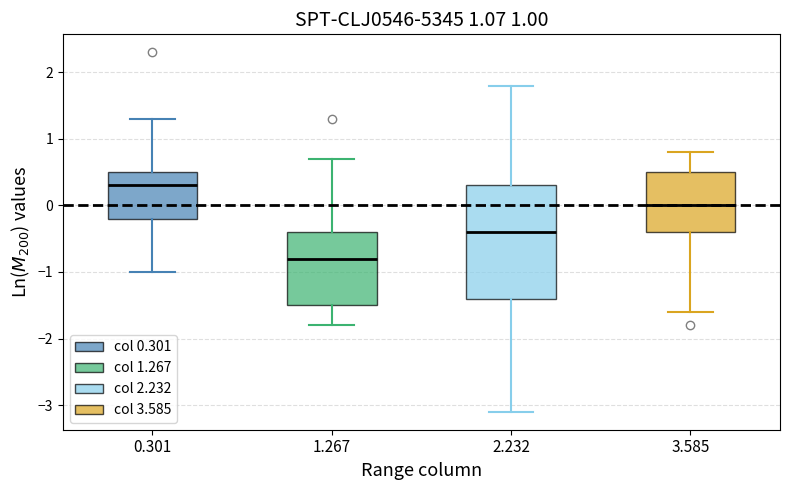

Which box's median line is the lowest?

1.267